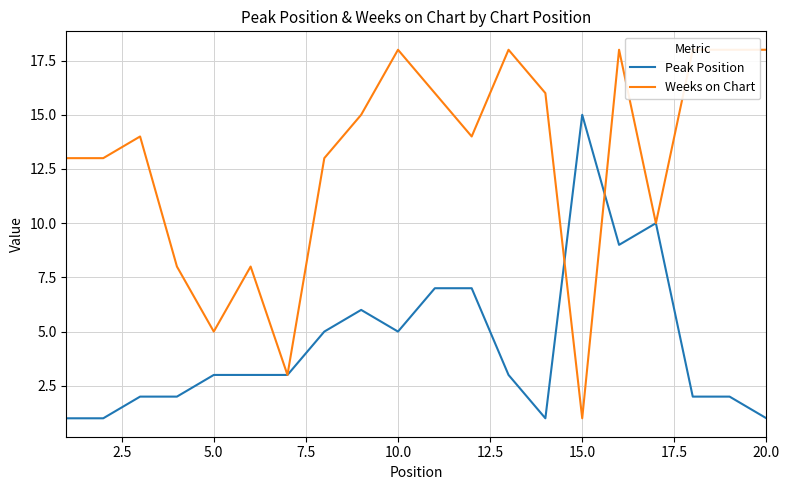

What is the sum of all Peak Position values?

88